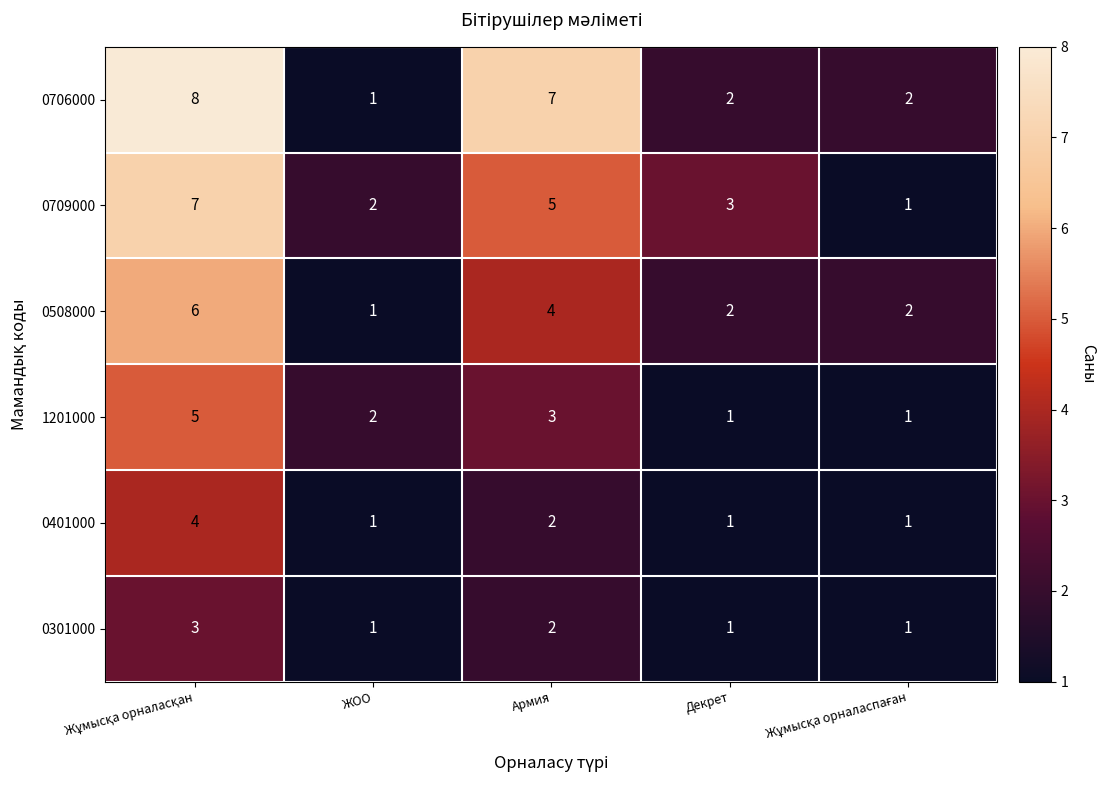

How many data points does each series have?

5